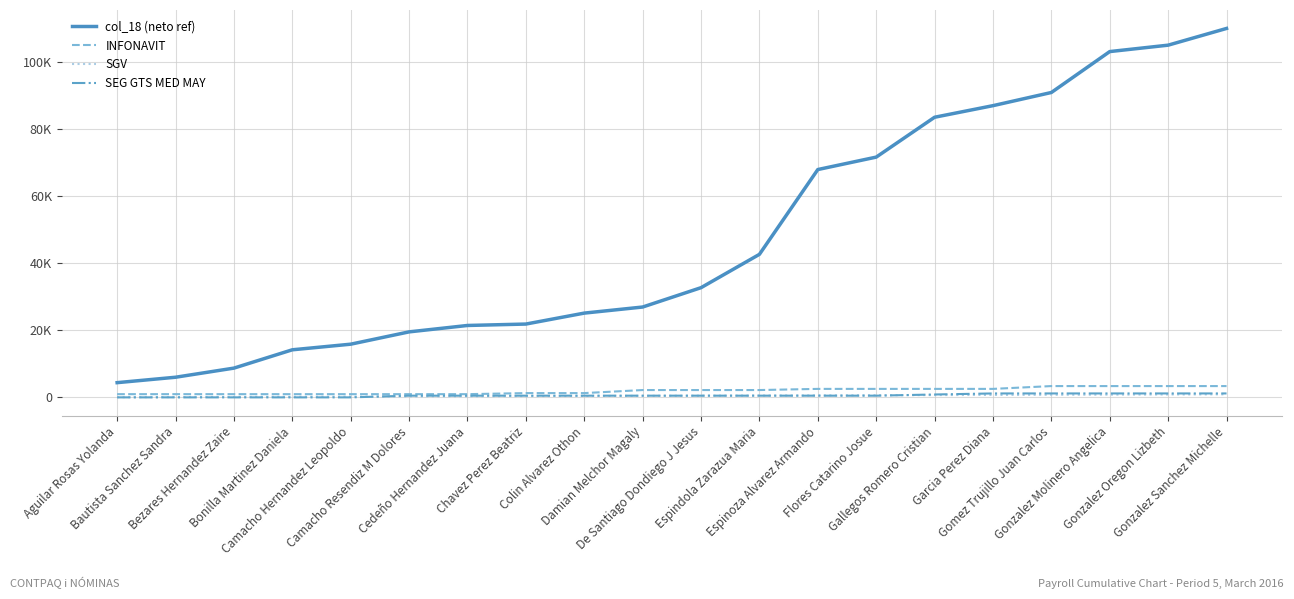

What is the value of the SEG GTS MED MAY point at the 7th from the left?

504.8